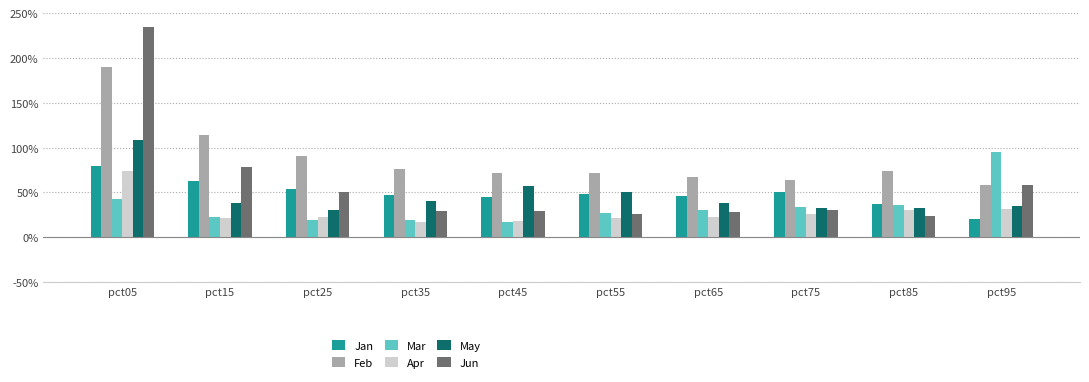

What are all the series names shown in the legend?

Jan, Feb, Mar, Apr, May, Jun